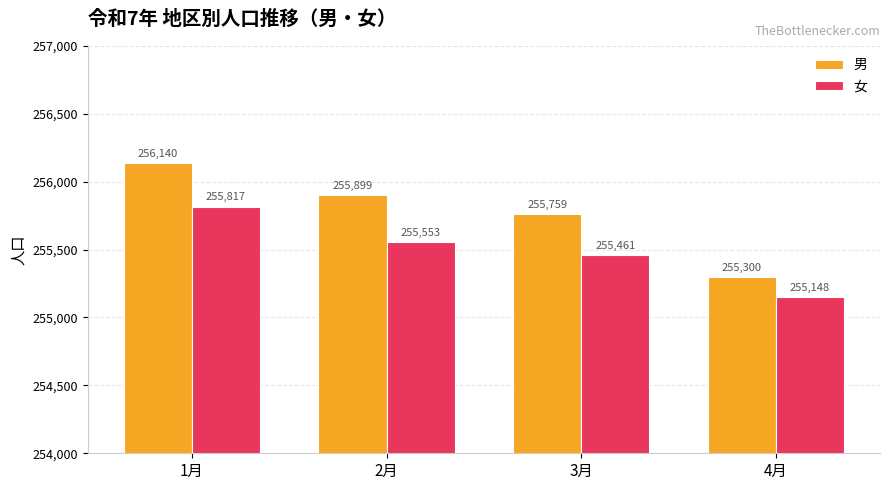

What is the sum of the 男 values at 2月 and 4月?

511199